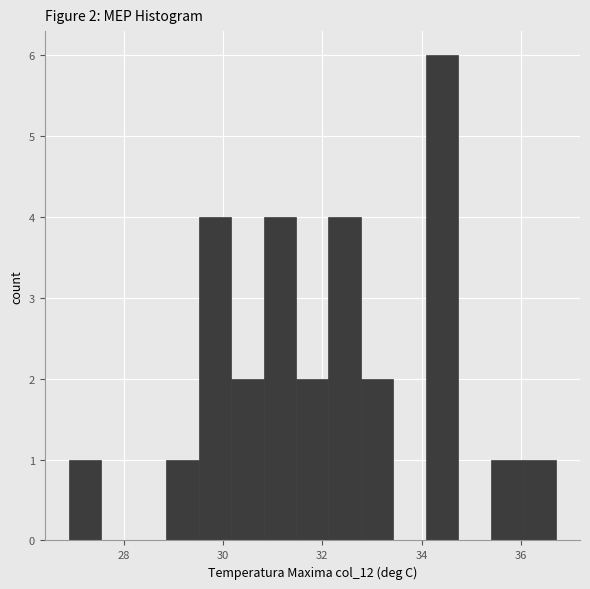

Around what value on the x-axis is the tallest bar? Give the approximate position of its centre, as read against the axis.

34.4